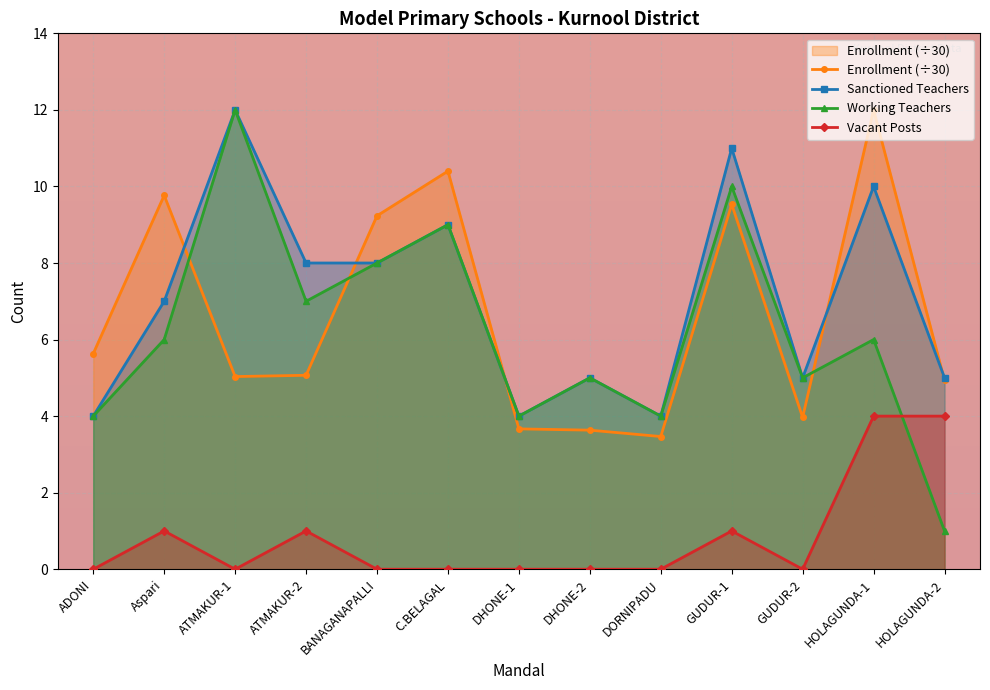

Where do Enrollment and Working first cross each other?

Aspari and ATMAKUR-1